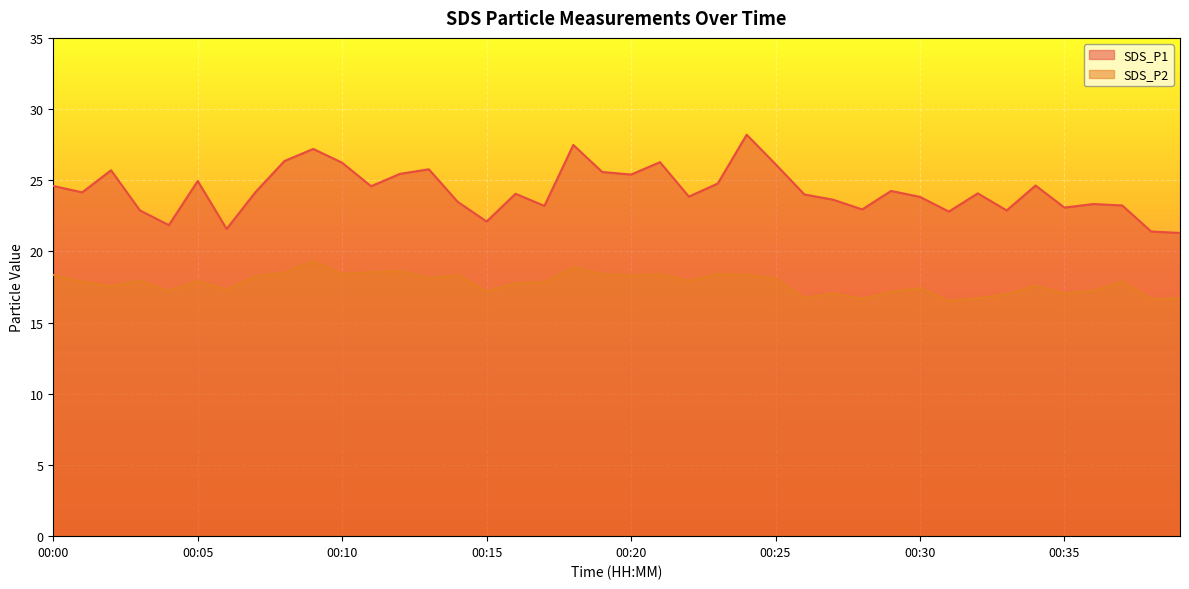

At 00:39, list the series in order from largest to smallest.

SDS_P1, SDS_P2